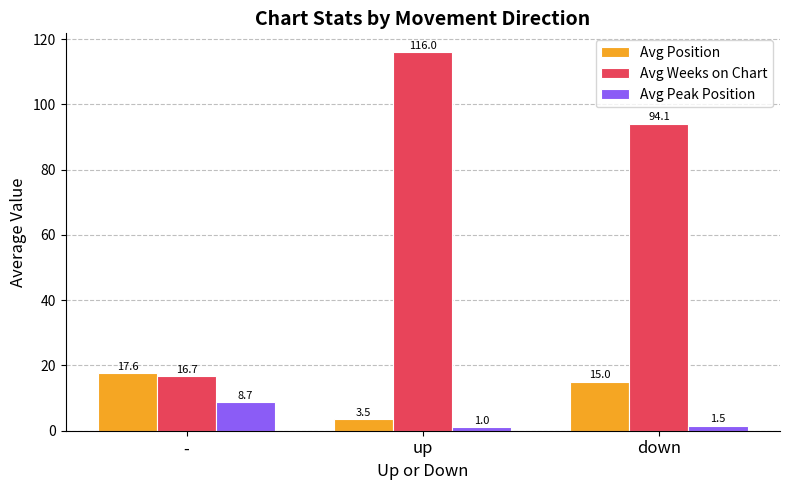

List the labels in order of Avg Position value, largest first.

-, down, up